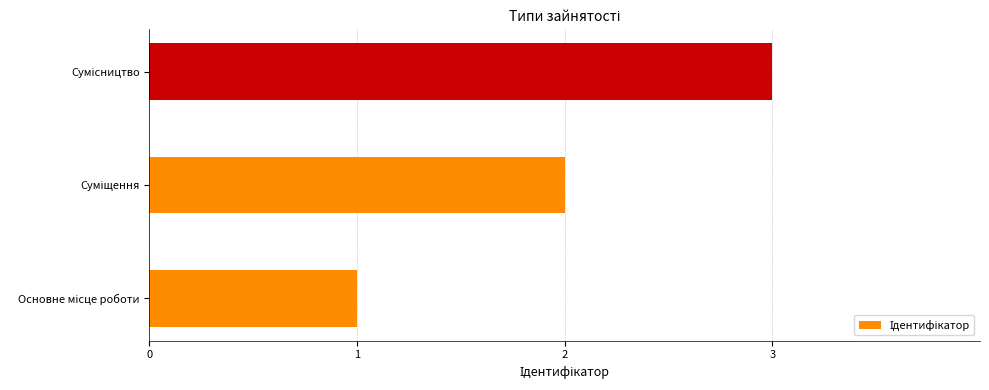

What is the average value?

2